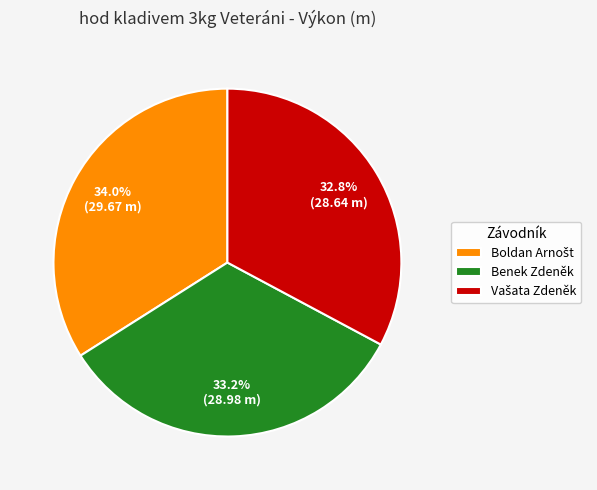

Is there any slice that represents more than half of the pie?

No